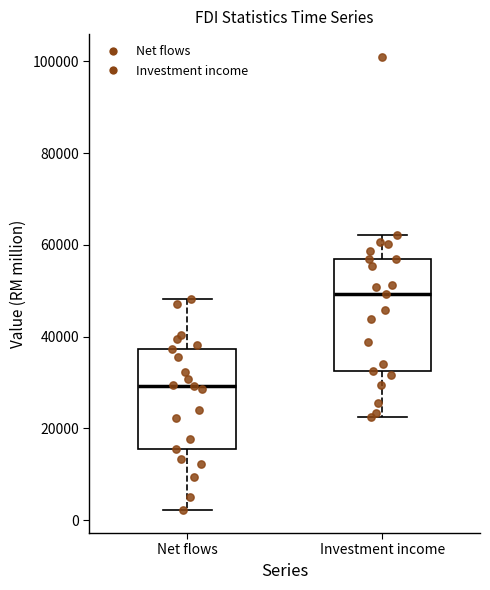

Reading left to right, read every box against the y-axis: the position of its median line, the range the box covers, and the ends of its whiskers. The values are not printed on the chart, so give them approximately, as read against the axis.

Net flows: median 30000, box 16000 to 38000, whiskers 2000 to 48000
Investment income: median 50000, box 32000 to 56000, whiskers 22000 to 62000